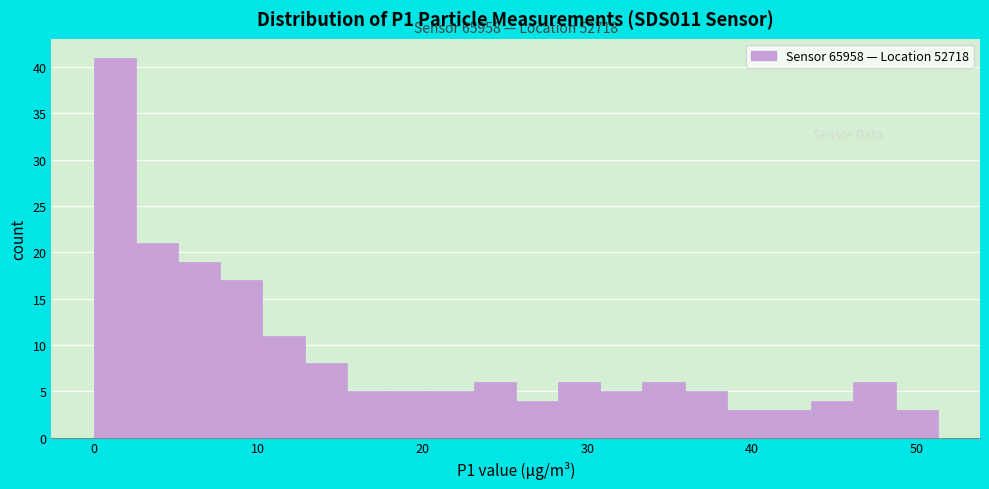

Read against the x-axis, roughly where is the centre of the tallest bar?

1